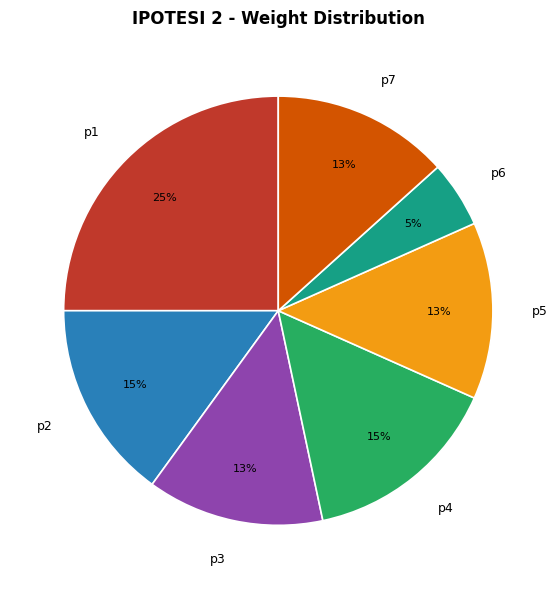

Which has a higher value, p2 or p3?

p2